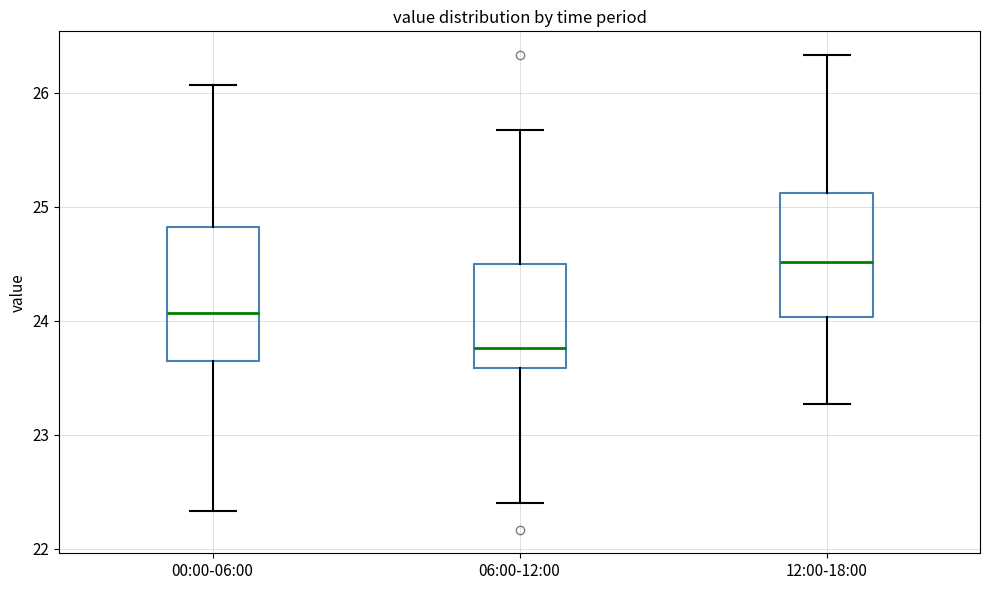

Where does the lower whisker of the box for 06:00-12:00 end on the y-axis? The values are not printed on the chart, so give them approximately, as read against the axis.

22.4